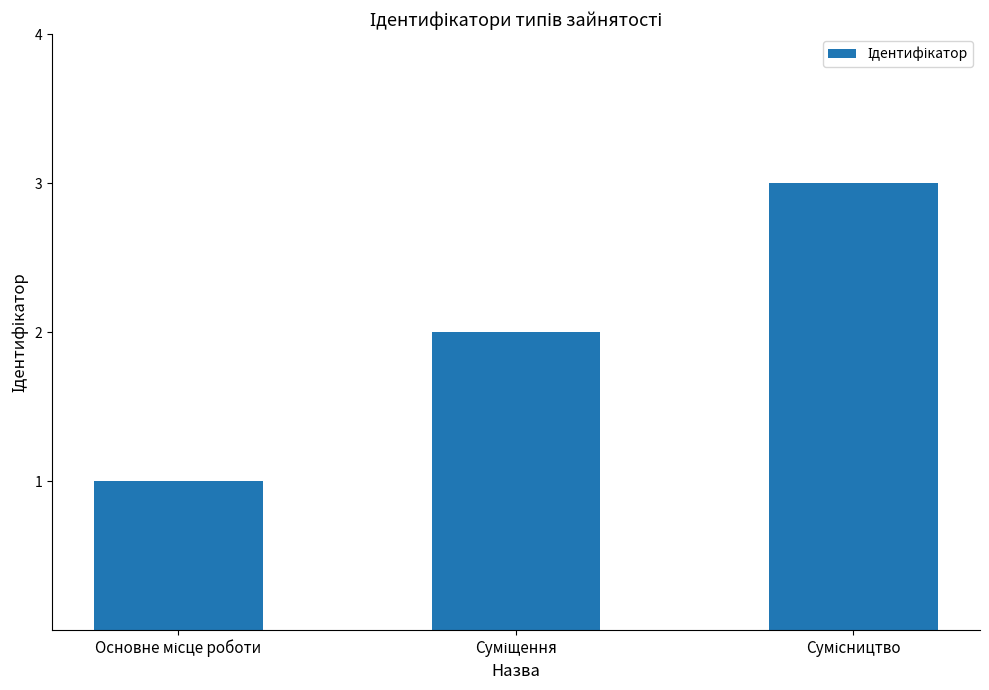

What is the maximum value shown in the chart?

3